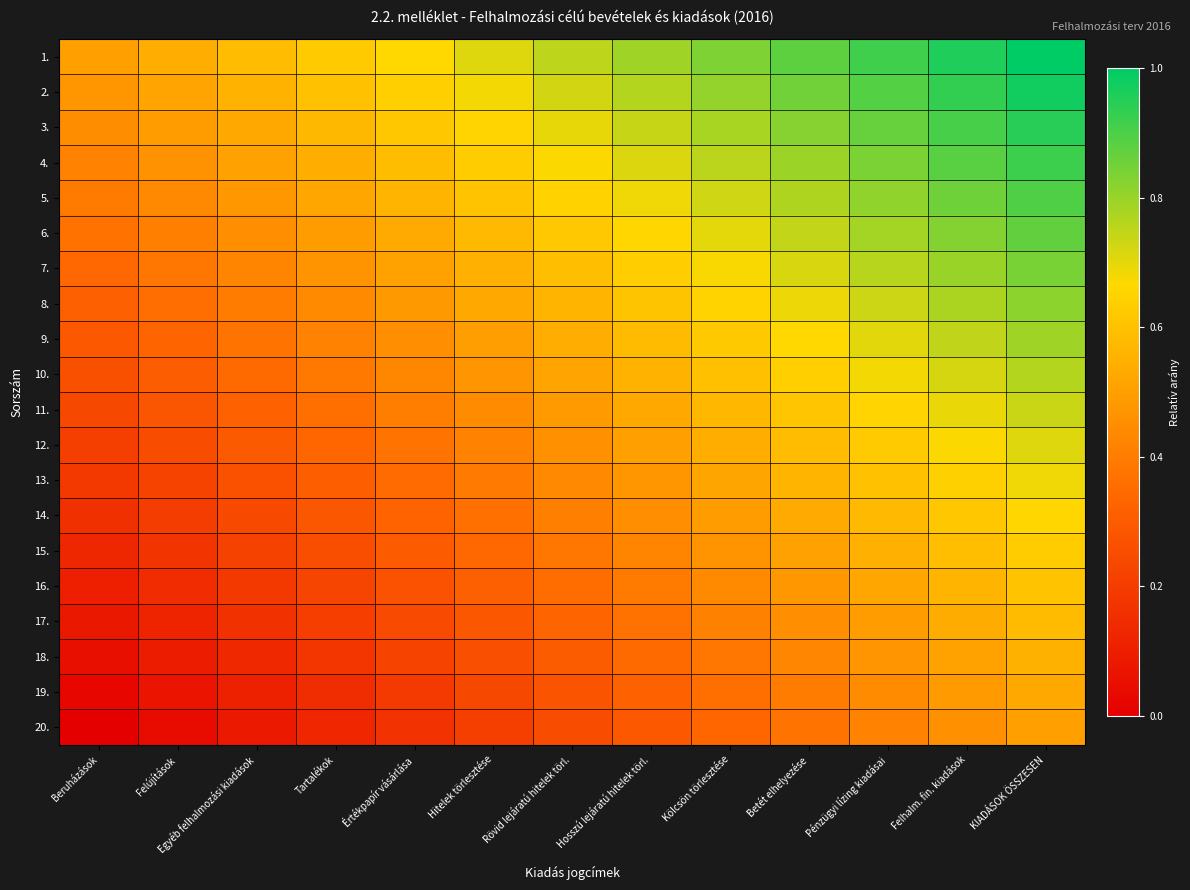

Between Felhalm. fin. kiadások and Felújítások, which is larger?

Felhalm. fin. kiadások